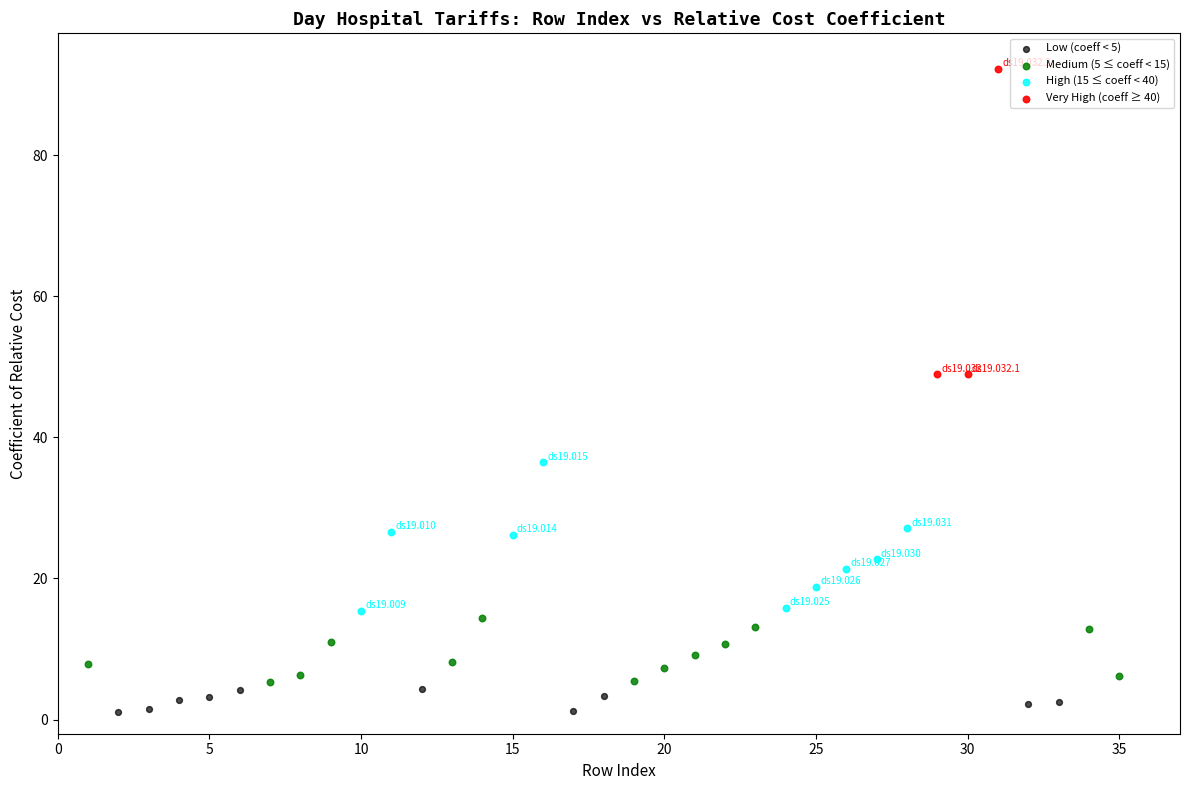

Which series reaches the minimum Y coordinate?

Low (coeff < 5)